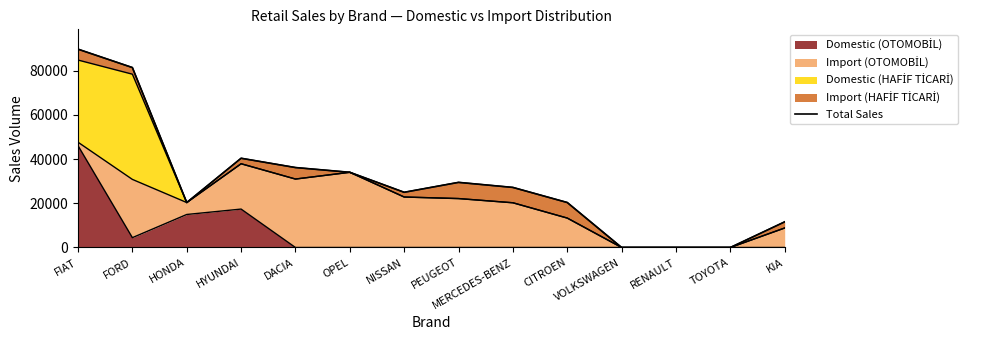

Which has a higher value, PEUGEOT or MERCEDES-BENZ?

PEUGEOT